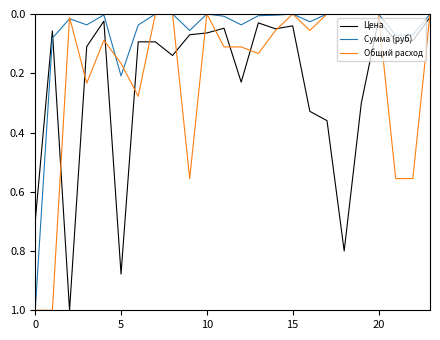

How many categories are shown in the chart?

24